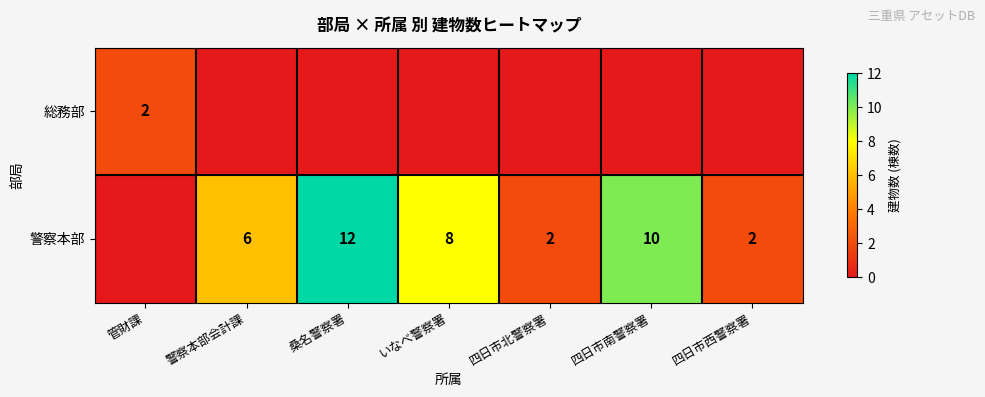

What is the difference between the 警察本部 values at 四日市西警察署 and 四日市南警察署?

8